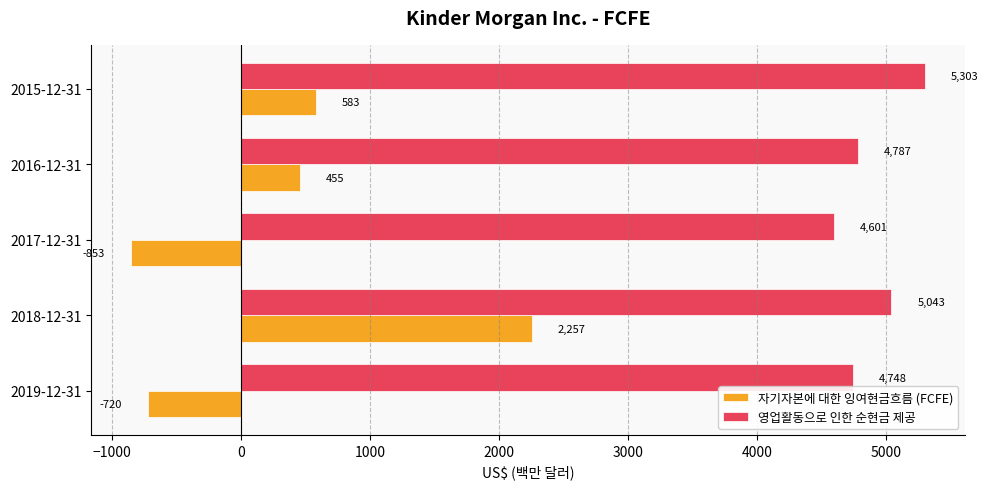

Rank the series by their average value, from highest to lowest.

영업활동으로 인한 순현금 제공, 자기자본에 대한 잉여현금흐름 (FCFE)